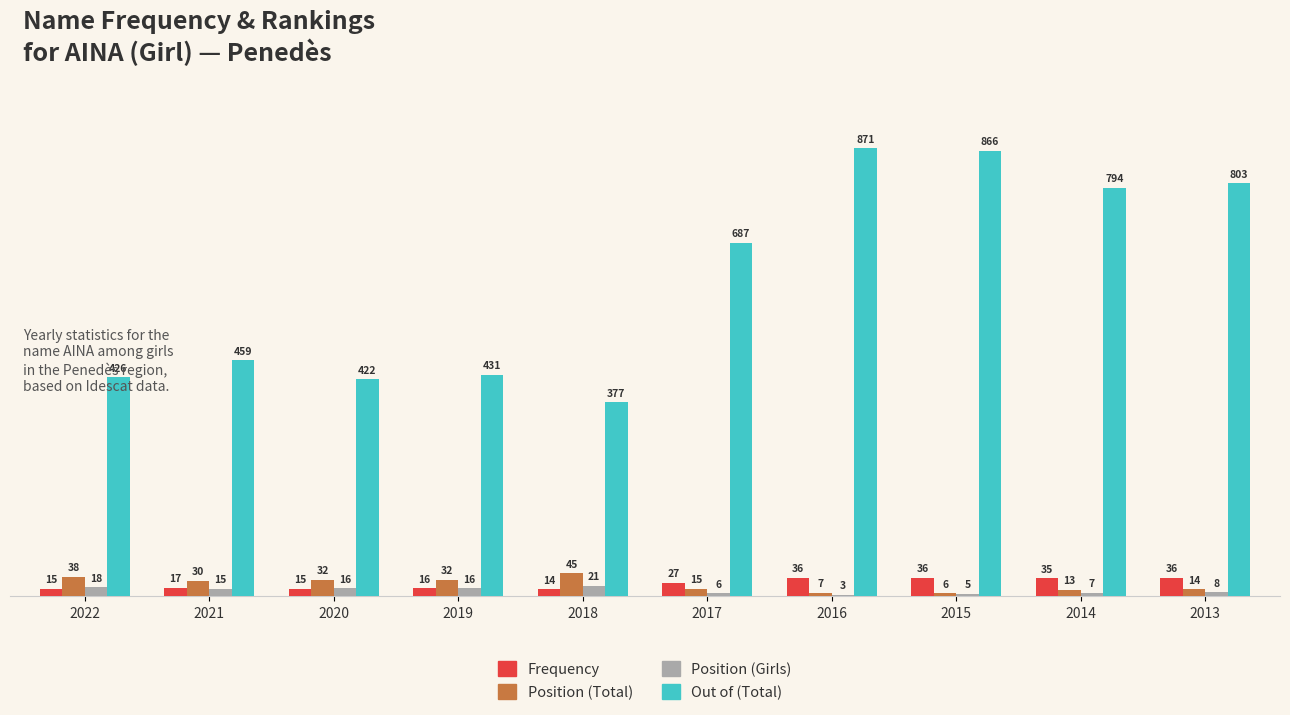

True or false: Position (Girls) has a value of 15 at 2021.

True